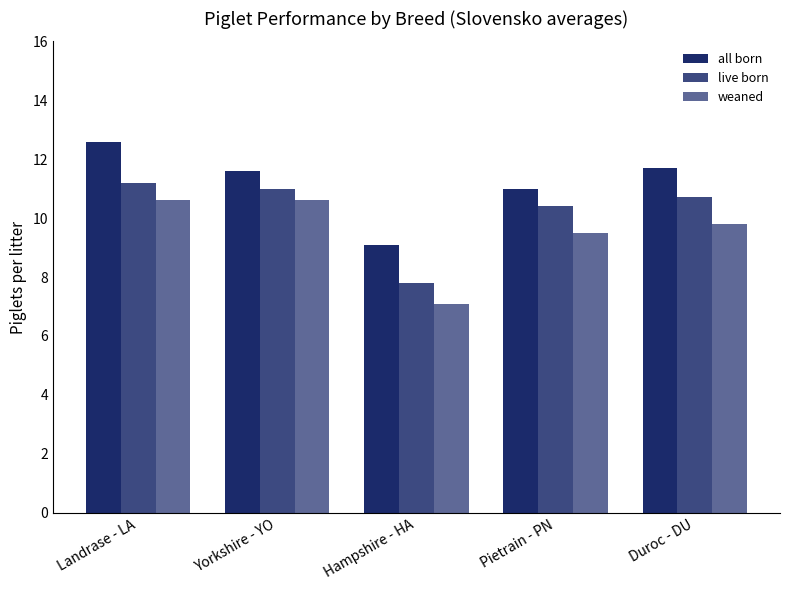

How many bars are there in total?

15